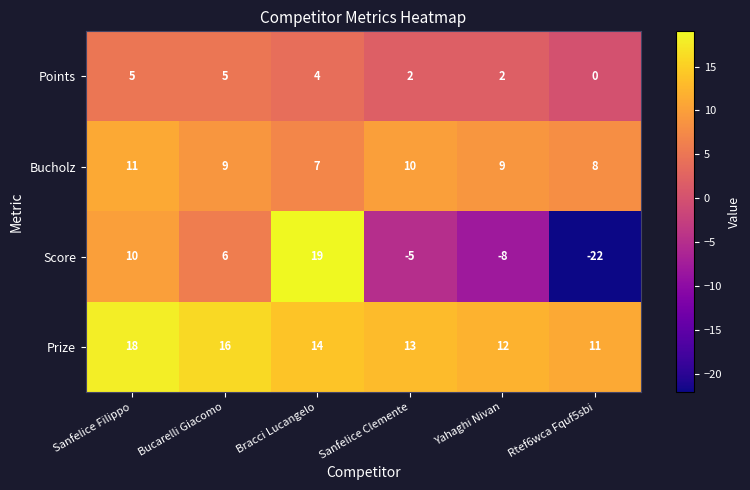

How many values in Score are above zero?

3